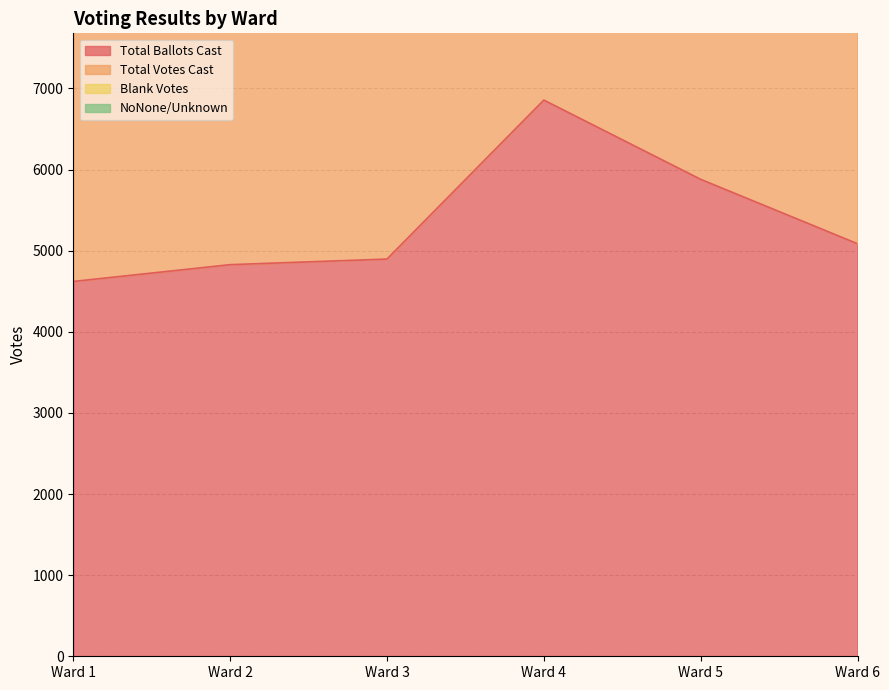

How many categories are shown in the chart?

6